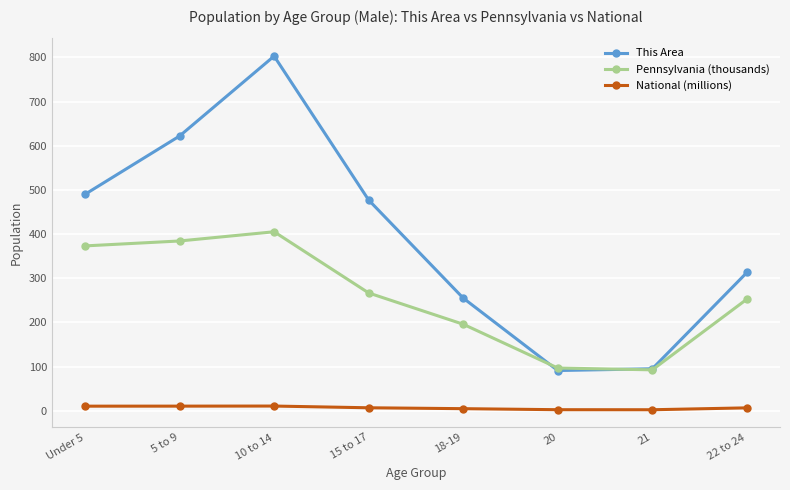

The This Area series shows 622.0 at 5 to 9. True or false?

True